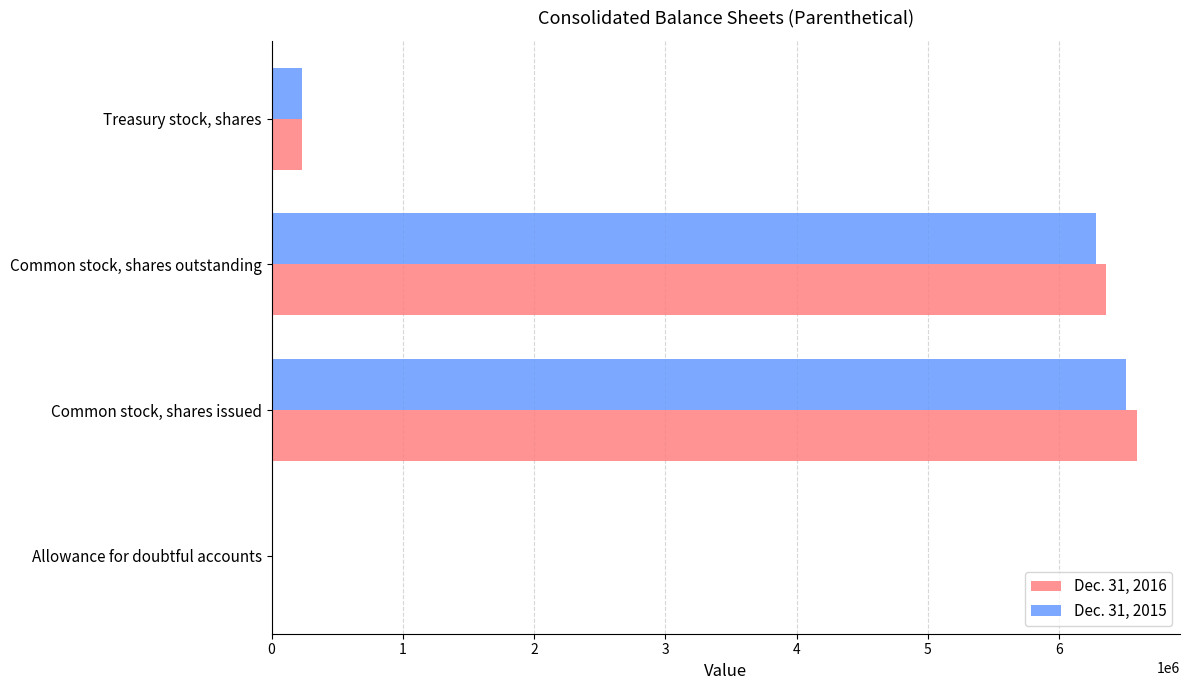

The value of Dec. 31, 2016 at Common stock, shares issued is 9864734. True or false?

False